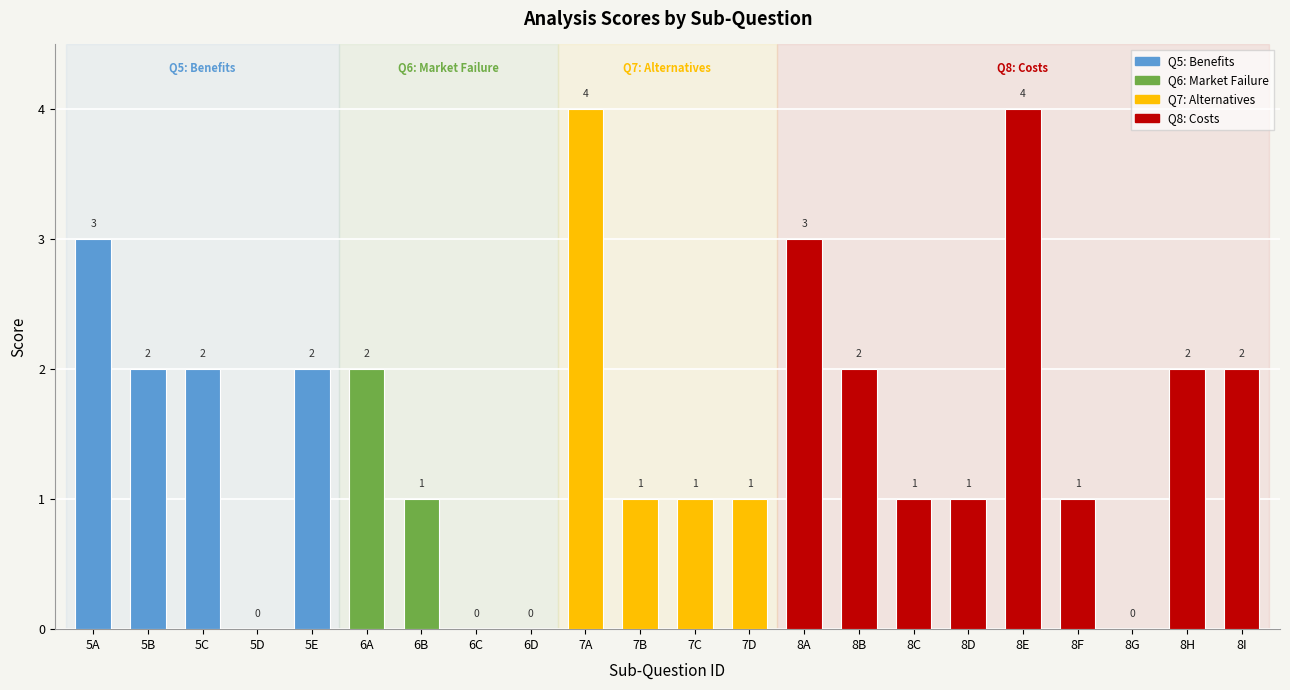

Reading left to right, what are all the values shown in this chart?

5A=3	5B=2	5C=2	5D=0	5E=2	6A=2	6B=1	6C=0	6D=0	7A=4	7B=1	7C=1	7D=1	8A=3	8B=2	8C=1	8D=1	8E=4	8F=1	8G=0	8H=2	8I=2